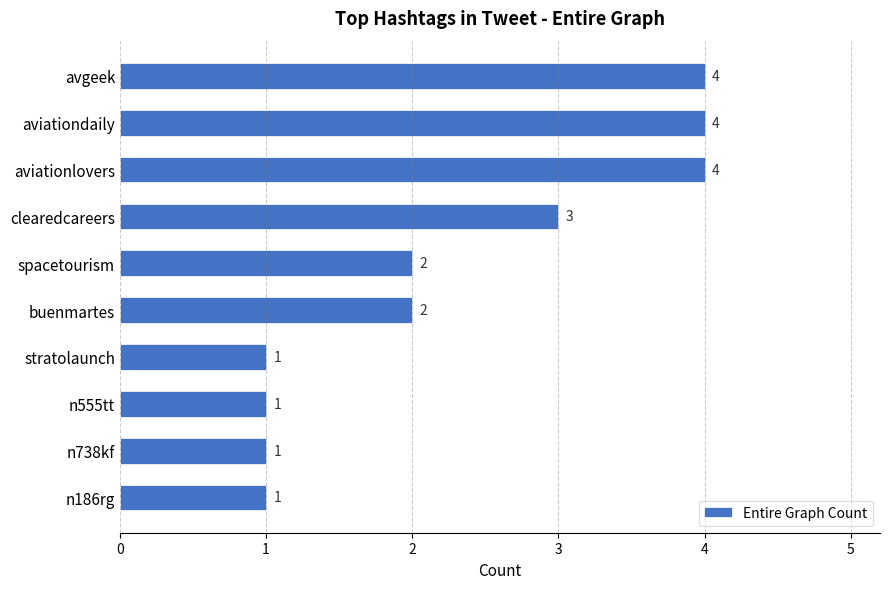

What is the ratio of the value at clearedcareers to the value at n738kf?

3.0